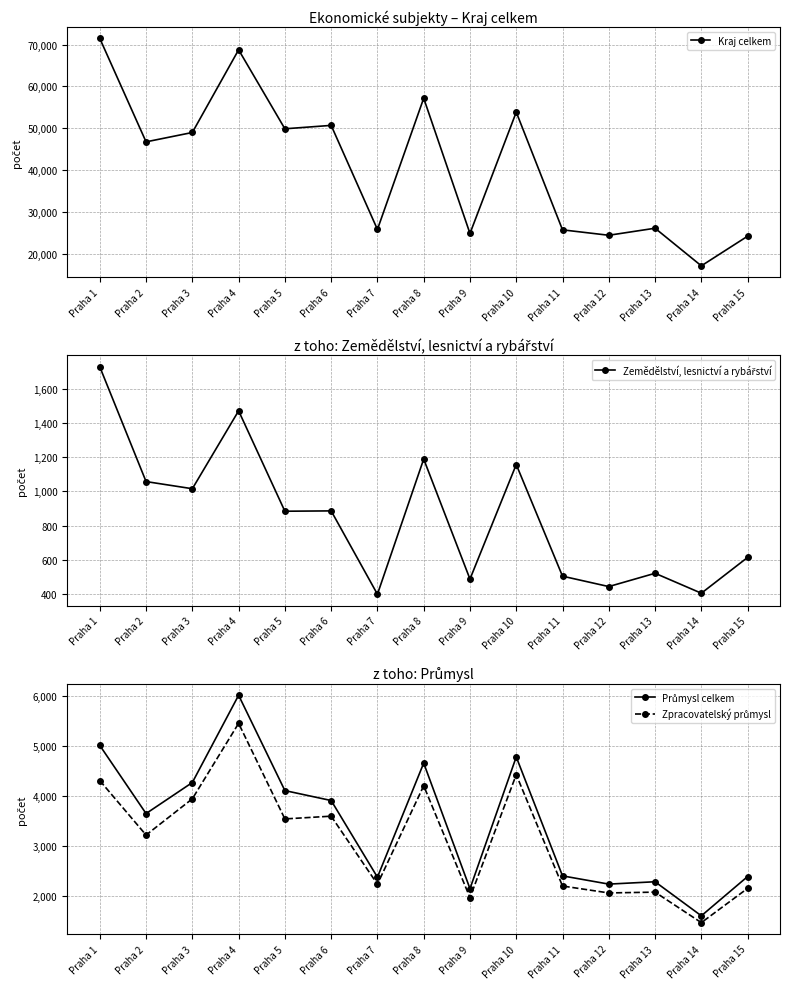

How many data points does each series have?

15